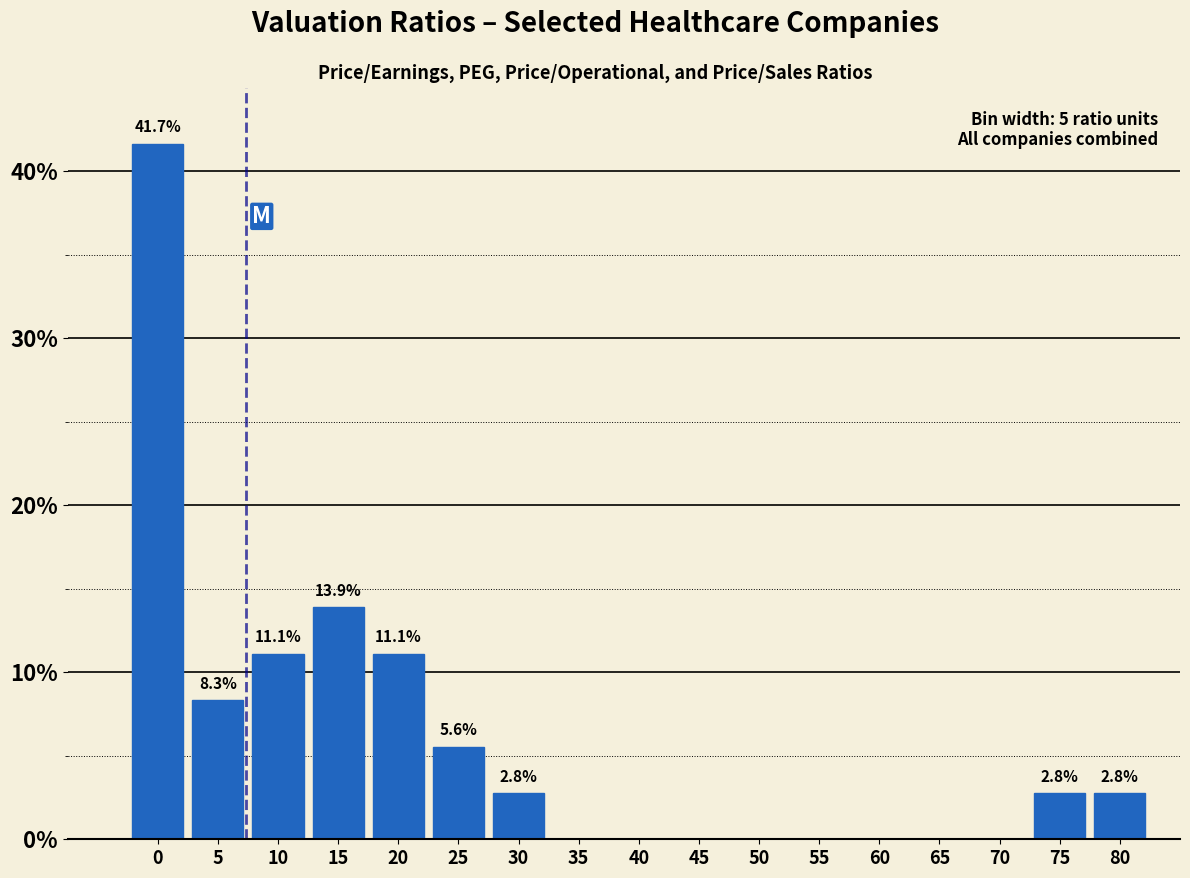

Reading left to right, transcribe all the data shown in this chart.

0=41.7	5=8.3	10=11.1	15=13.9	20=11.1	25=5.6	30=2.8	35=0.0	40=0.0	45=0.0	50=0.0	55=0.0	60=0.0	65=0.0	70=0.0	75=2.8	80=2.8